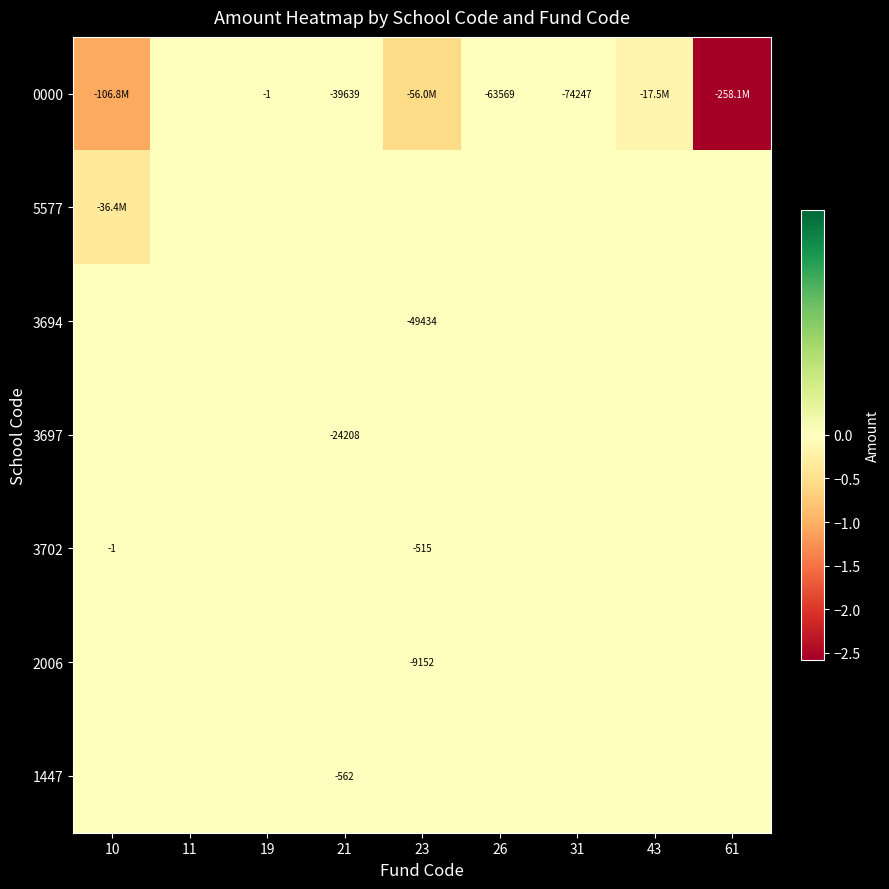

The value of 0000 at 21 is -39639. True or false?

True